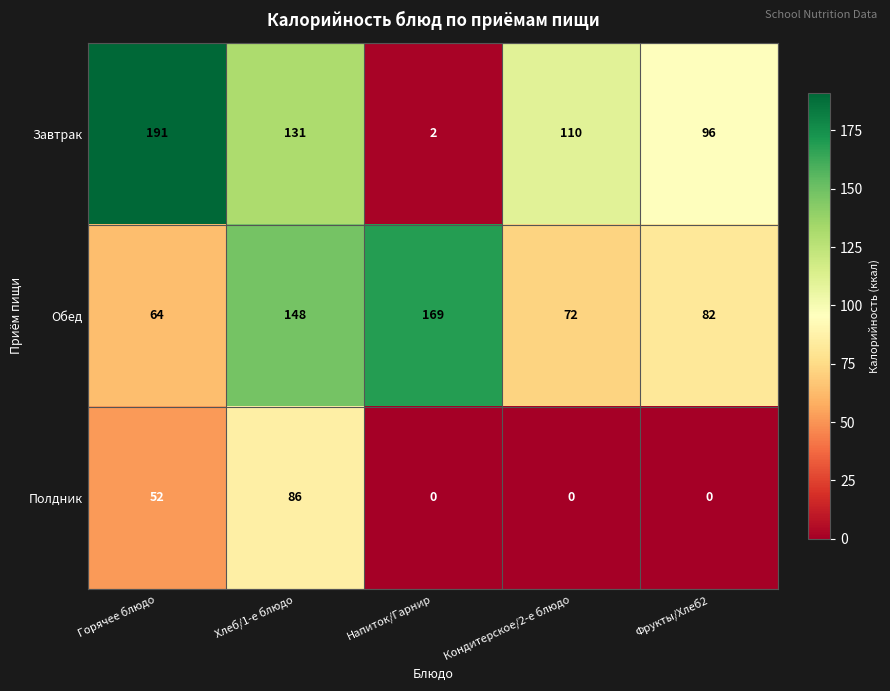

Between Горячее блюдо and Фрукты/Хлеб2, which series saw the biggest shift?

Завтрак